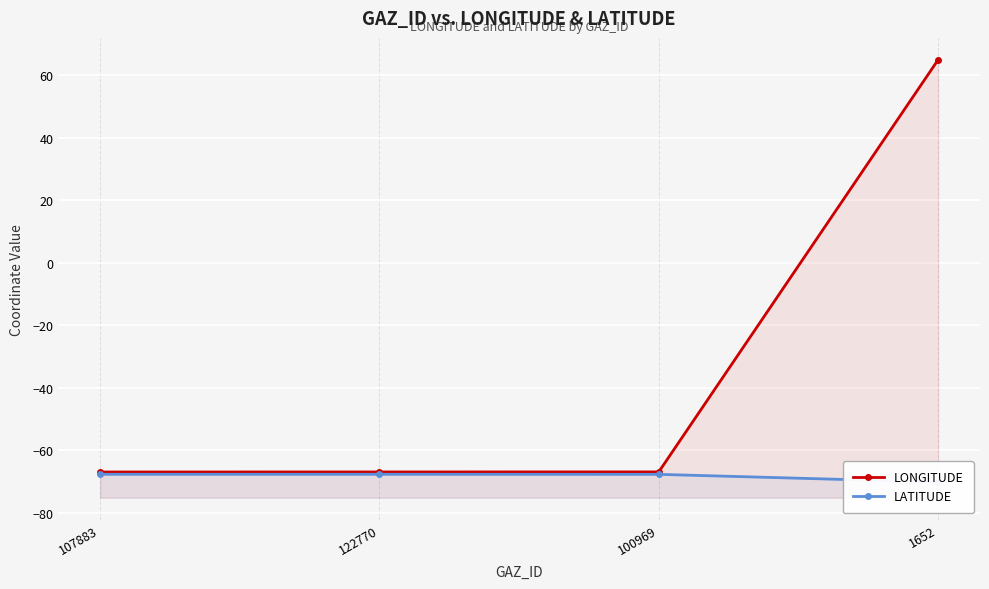

Which series has the largest total across all categories?

LONGITUDE